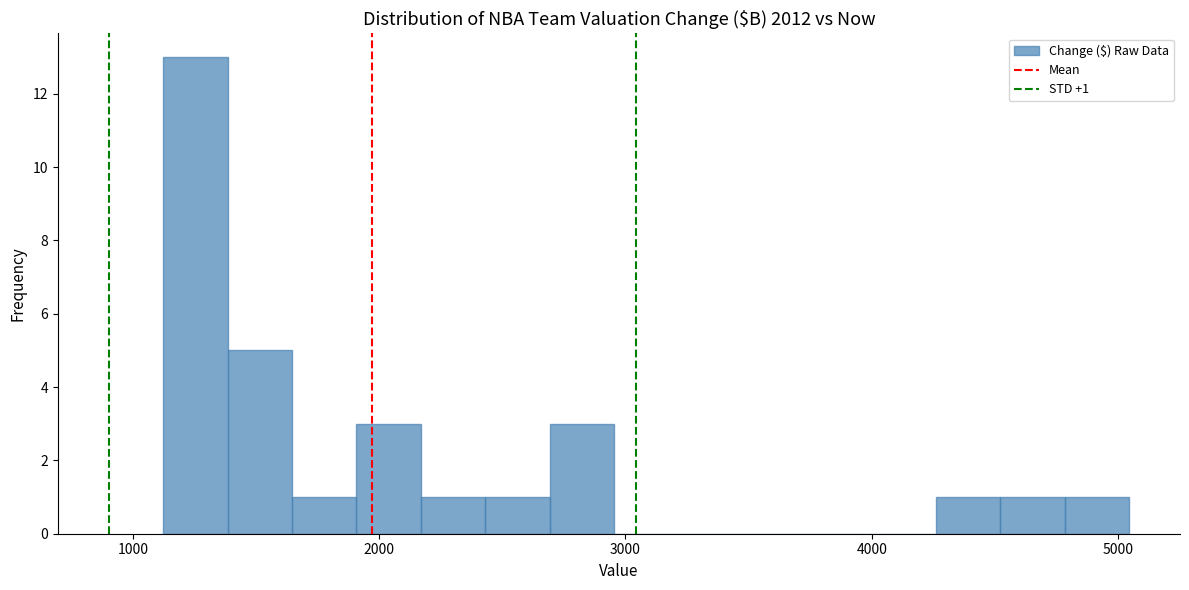

Read against the x-axis, roughly where is the centre of the tallest bar?

1300